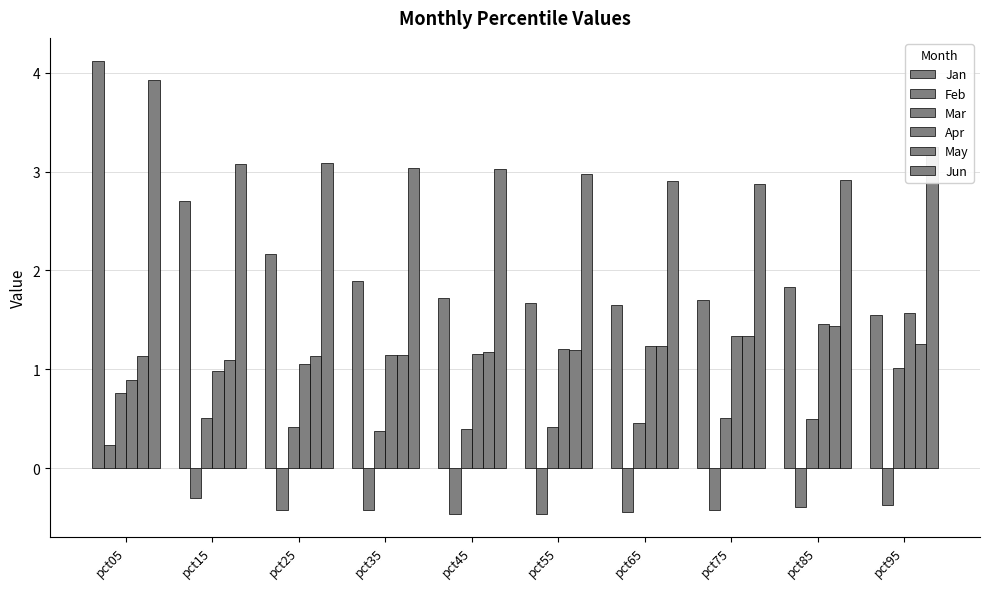

At which label does Feb reach its peak?

pct05